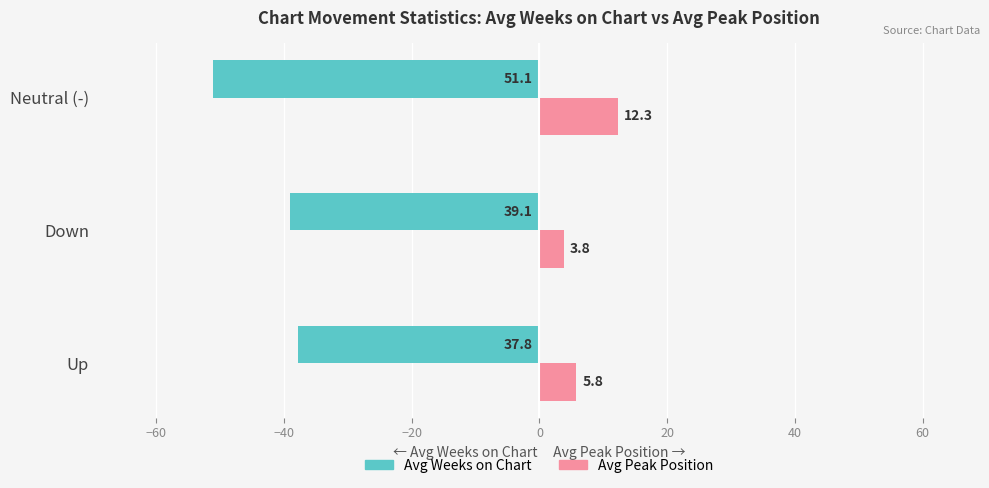

At which label is Avg Peak Position closest to 8?

Up